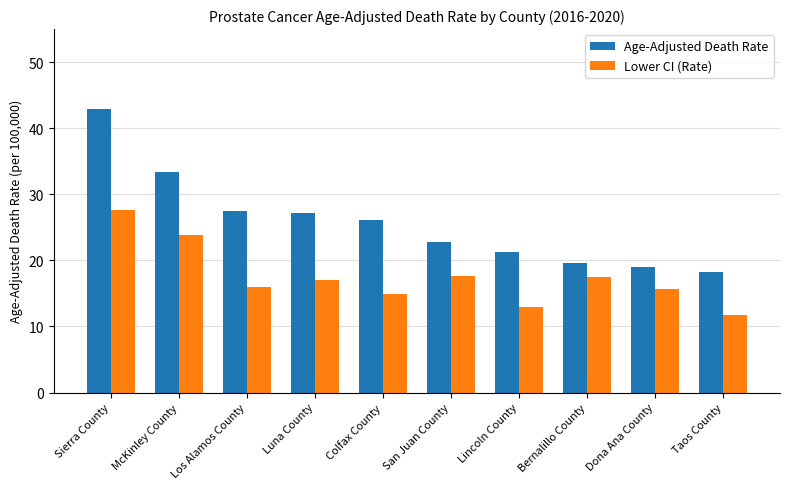

What is the difference between the Lower CI (Rate) values at Sierra County and Lincoln County?

14.7